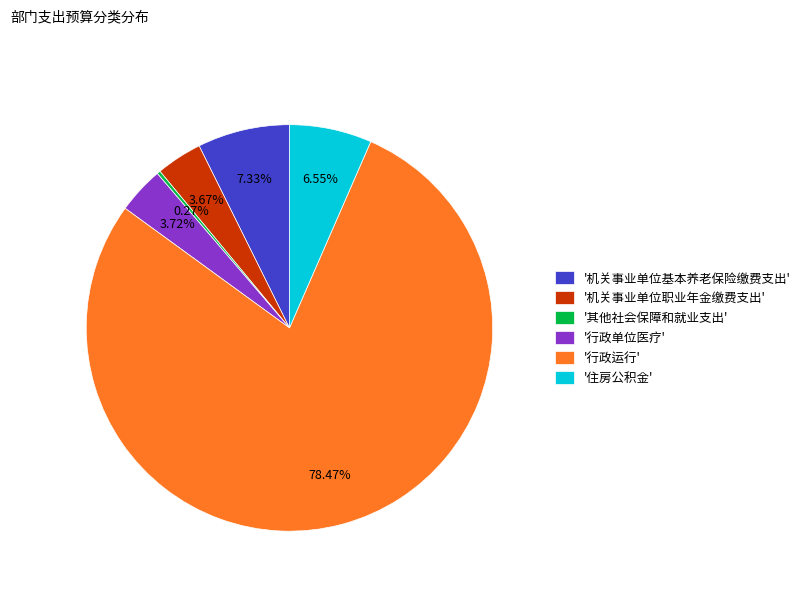

Between '住房公积金' and '机关事业单位职业年金缴费支出', which is larger?

'住房公积金'